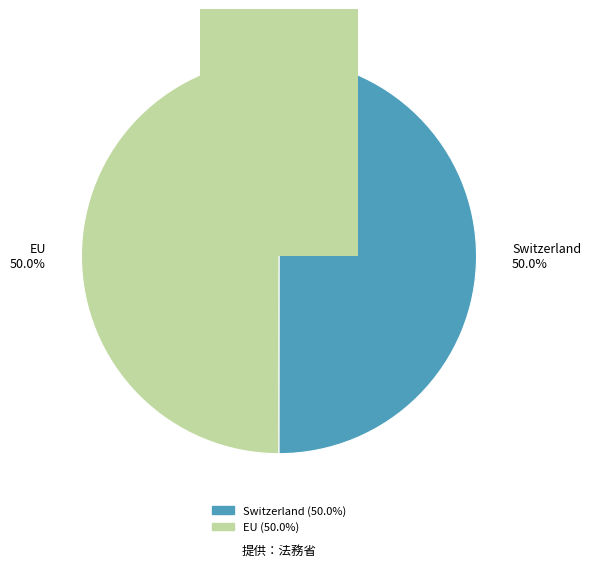

What percentage is NOT represented by Switzerland?

50.0%